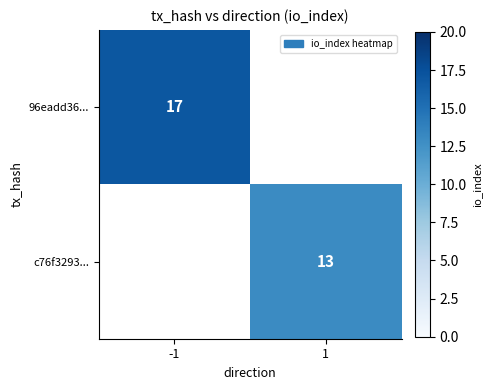

True or false: c76f3293... has a value of 13 at 1.

True